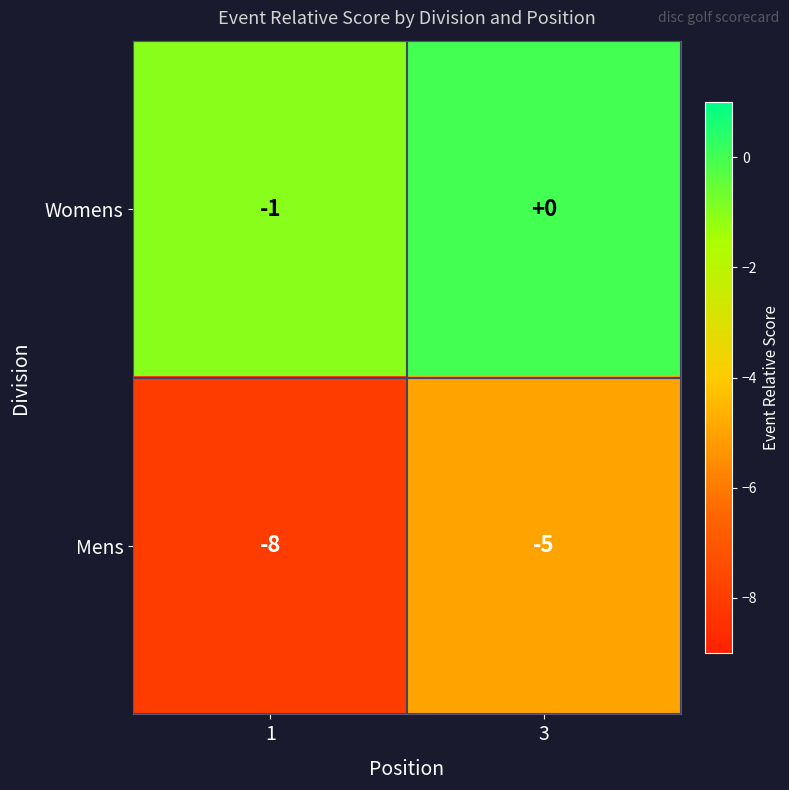

Is it true that Womens equals -1 at 3?

False